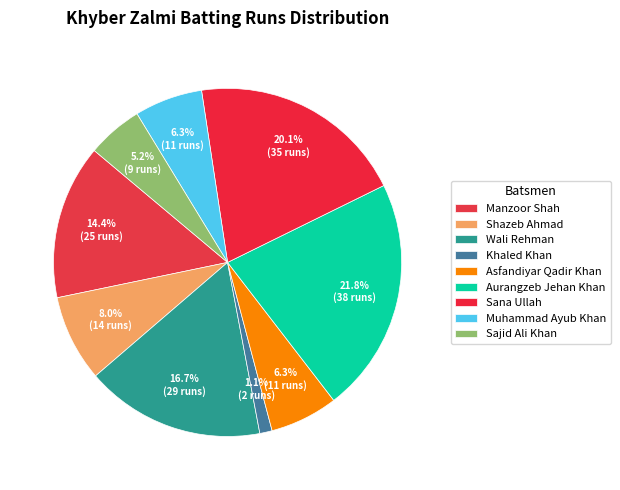

True or false: Sajid Ali Khan accounts for 5% of the total.

True